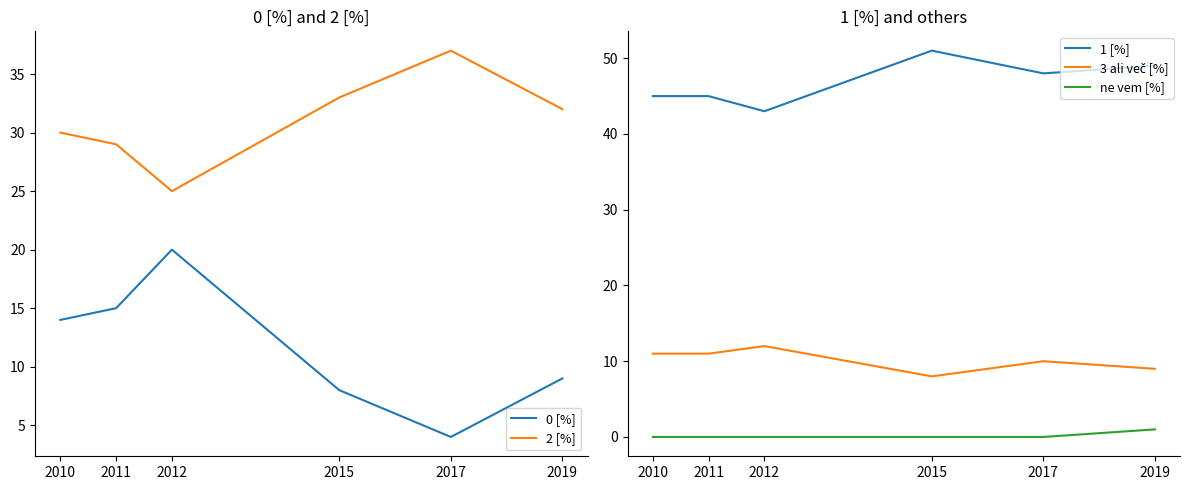

How many interior local peaks does the 2 [%] series have?

1